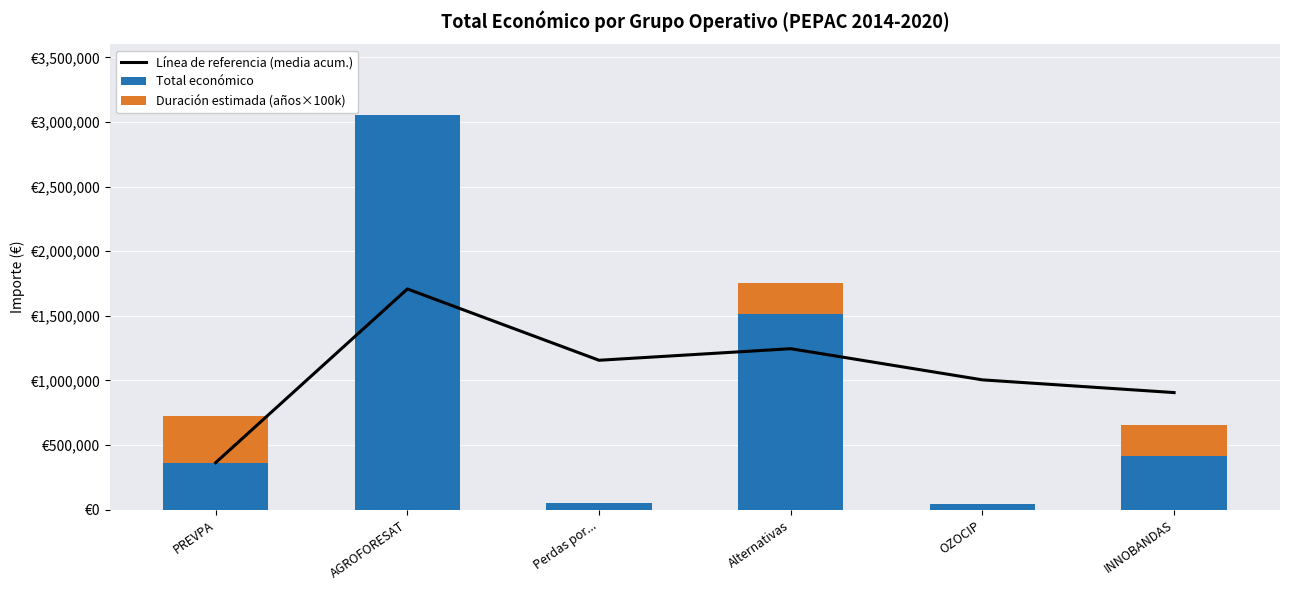

What is the difference between the second highest and second lowest values in the Duración estimada (años×100k) series?

240000.0